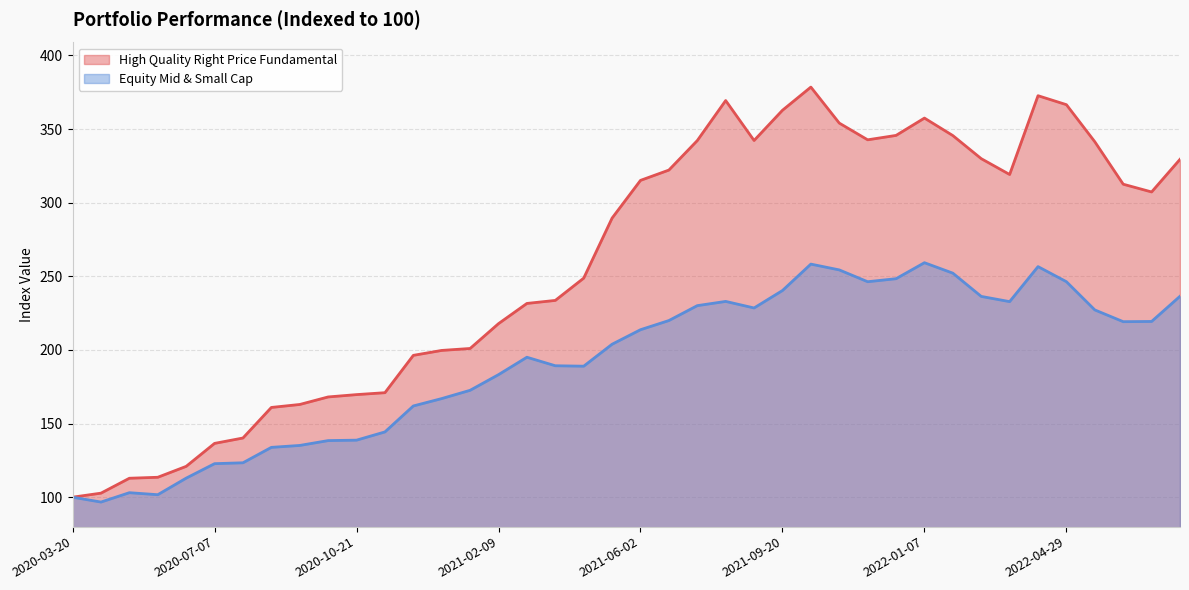

Does the chart have visible grid lines?

Yes